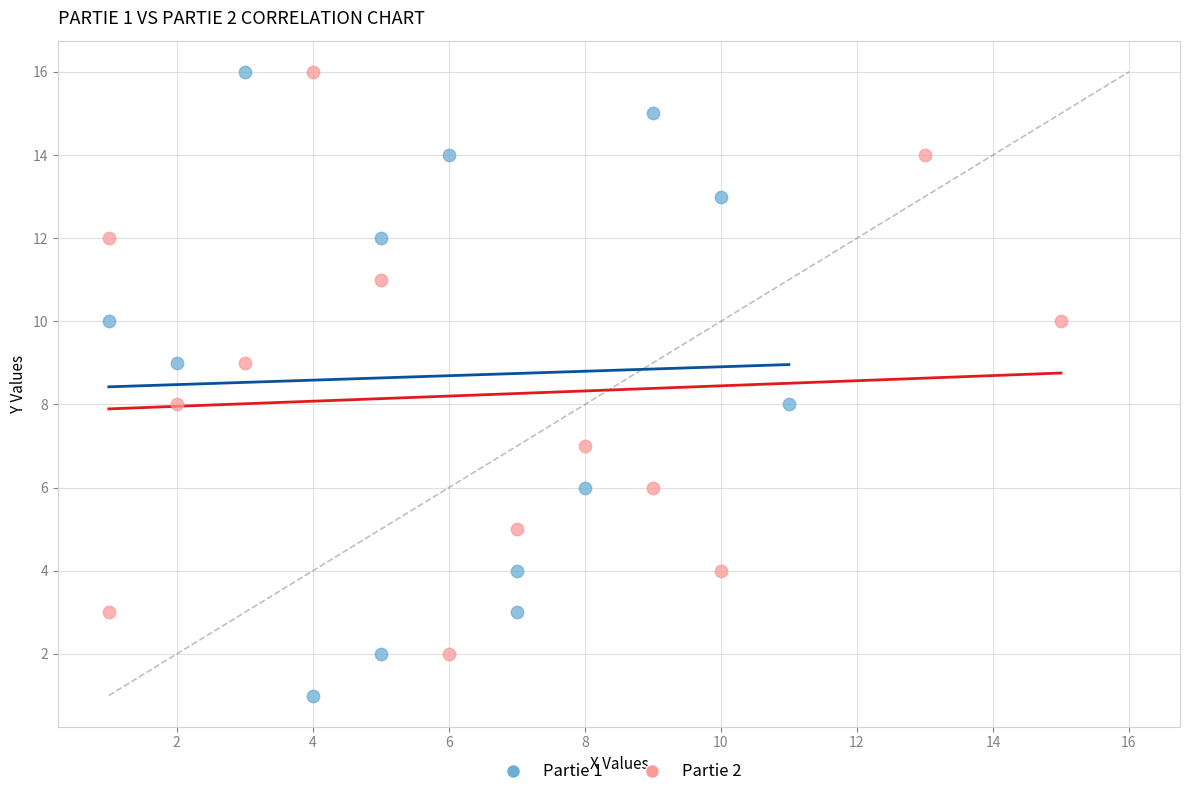

Which series has the widest spread of Y values?

Partie 1